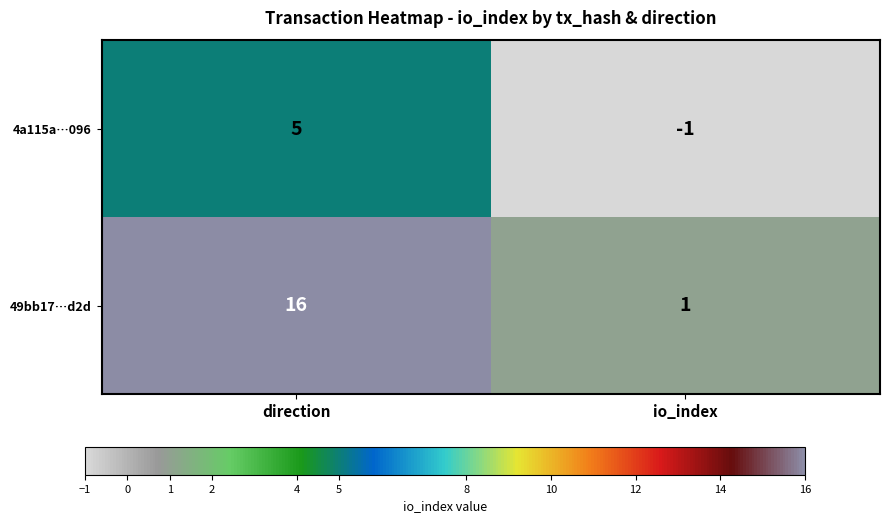

The 4a115a…096 series shows 3 at direction. True or false?

False